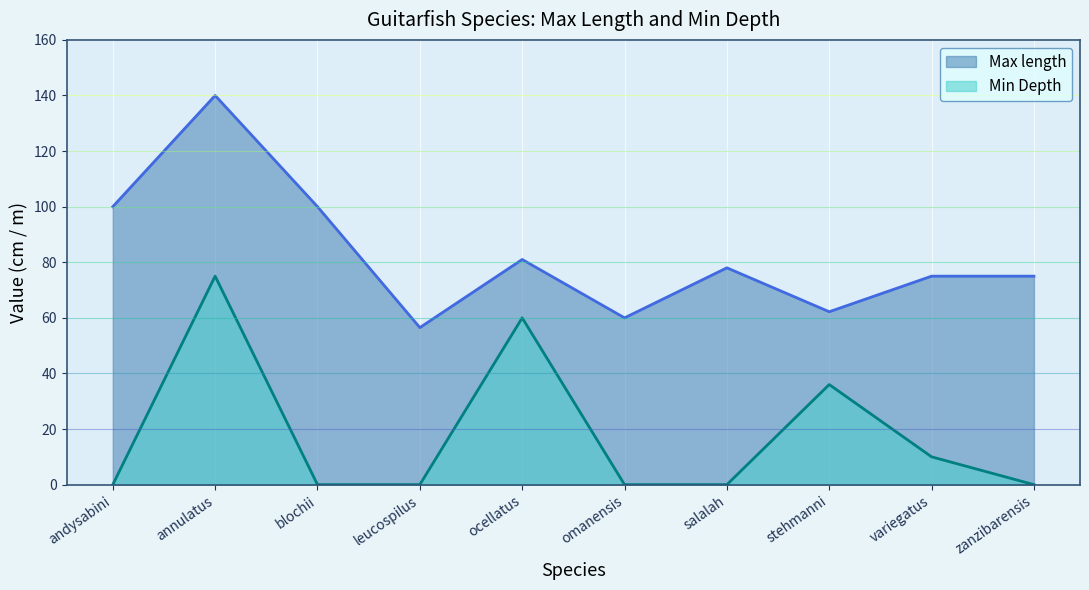

What is the value of the Max length point at the 10th from the left?

75.0